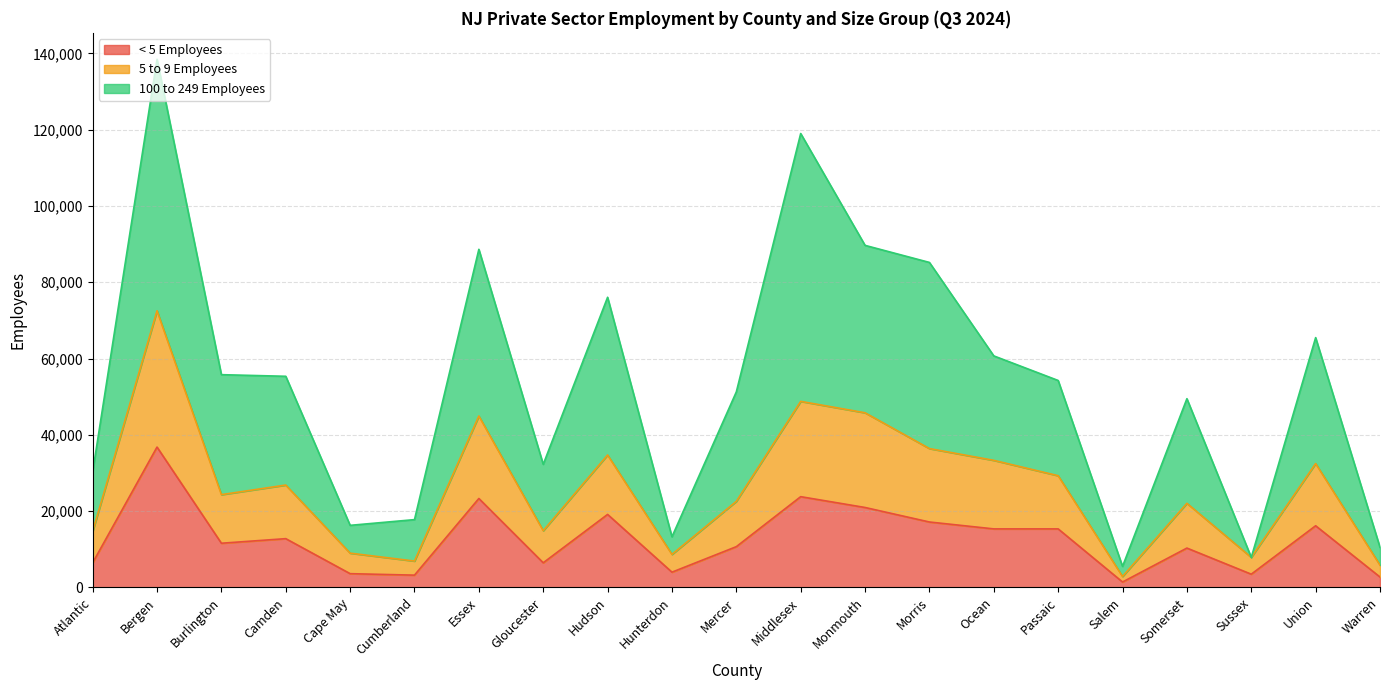

The 5 to 9 Employees series shows 15121 at Hunterdon. True or false?

False